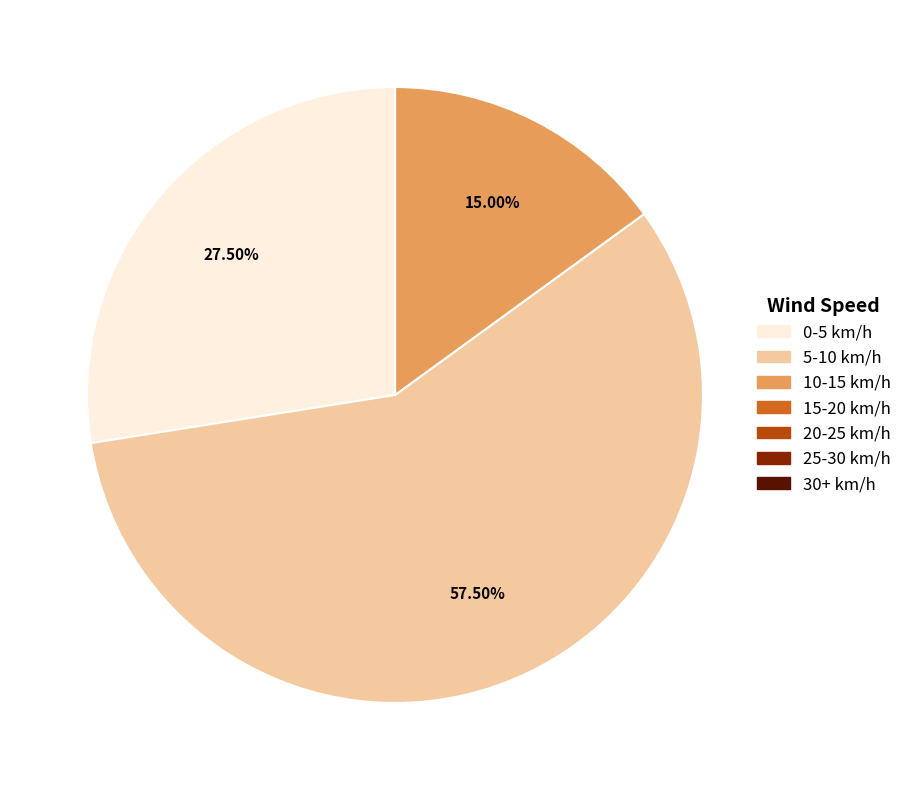

Is there a majority slice in this chart?

Yes